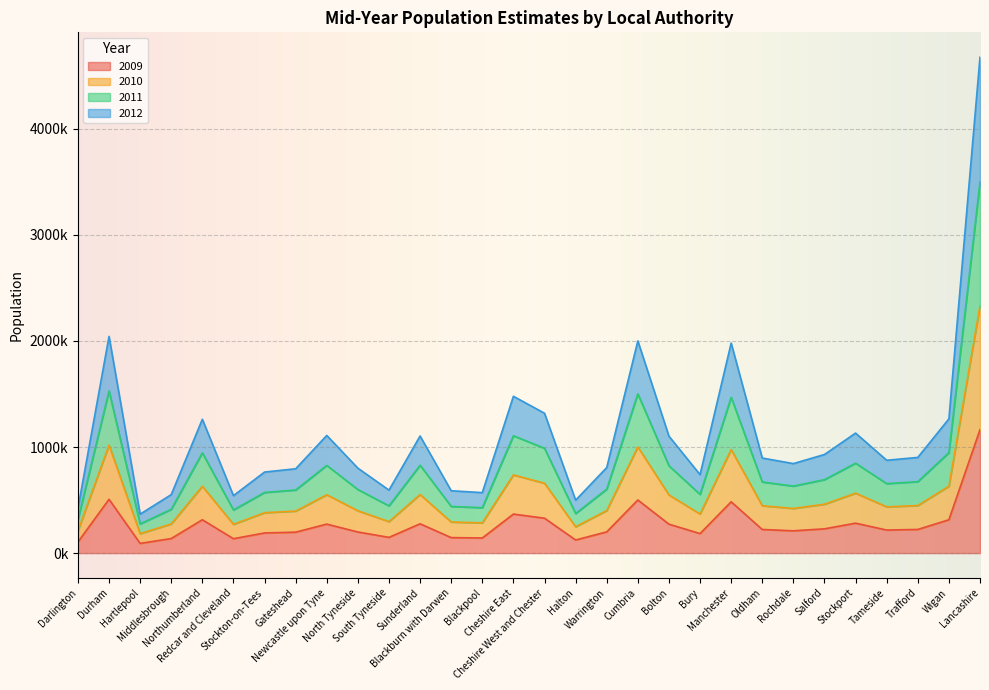

Is the value of 2012 at Newcastle upon Tyne greater than the value of 2011 at Hartlepool?

Yes